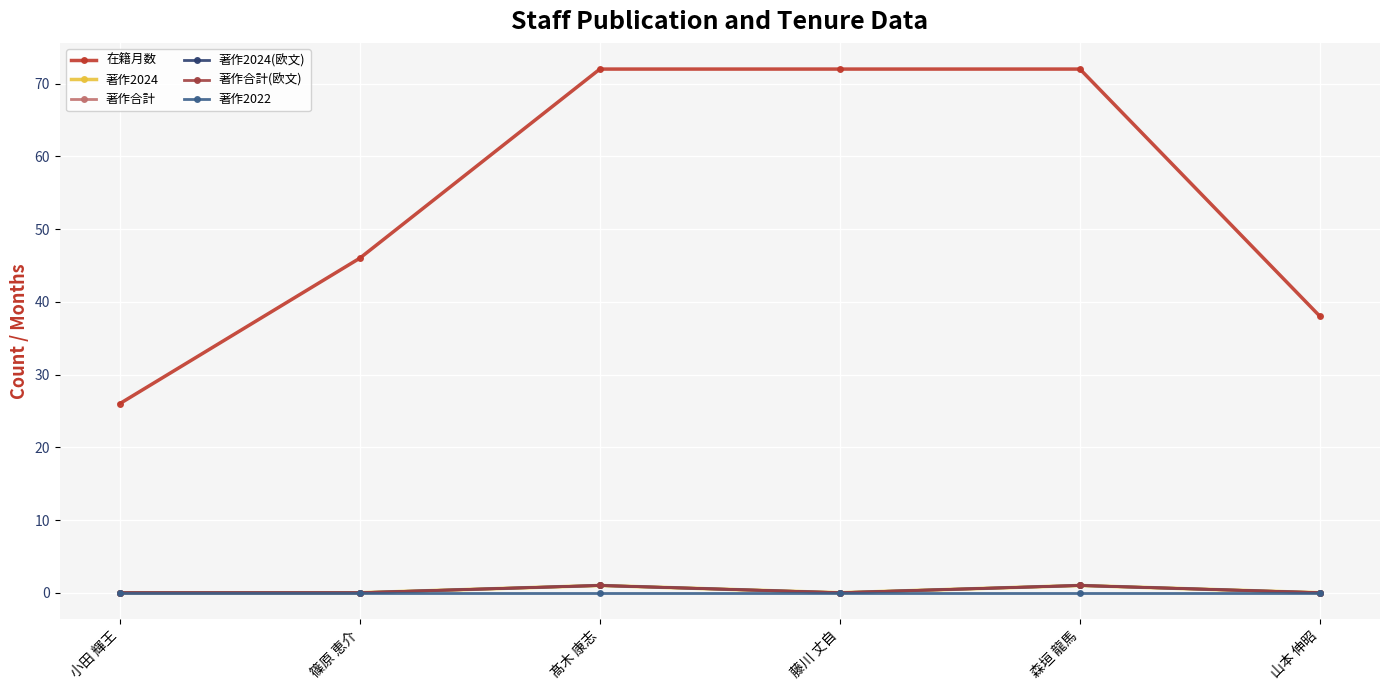

Which series has the largest total across all categories?

在籍月数